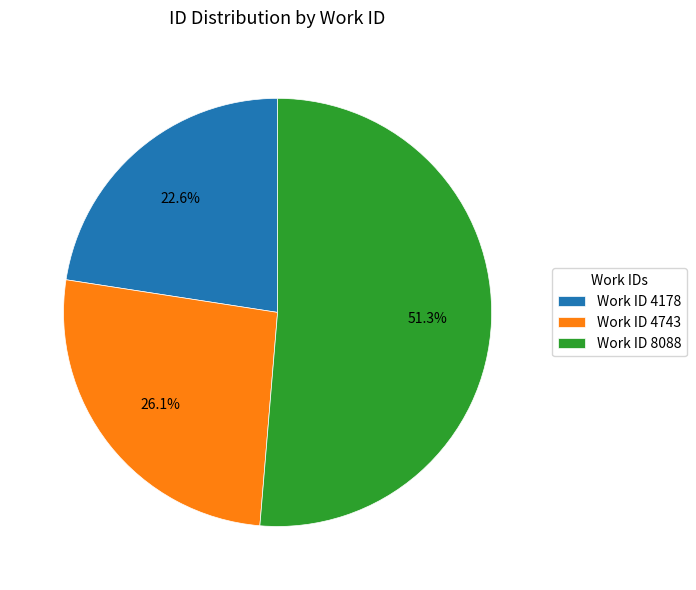

How many slices are in this pie chart?

3